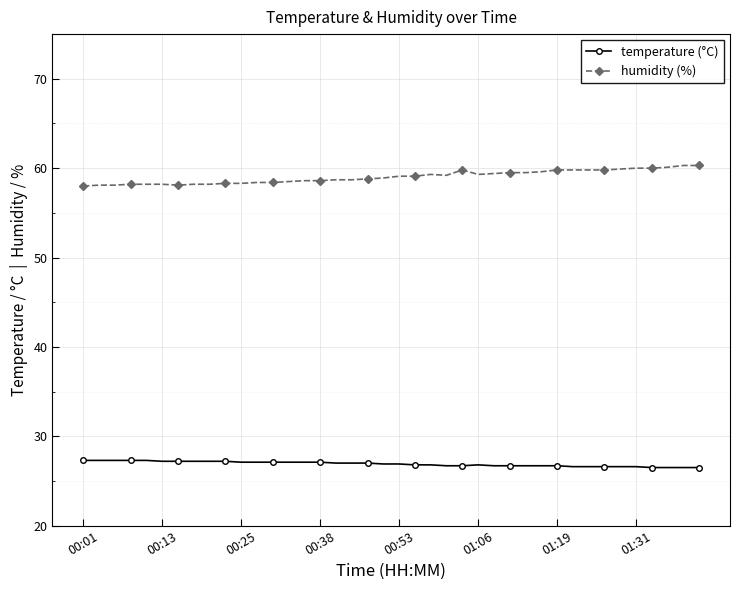

At how many categories does at least one series exceed 46?

40